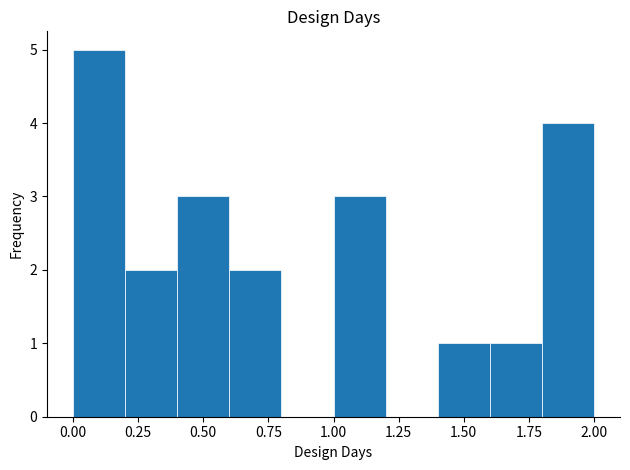

How tall is the bar that spans 1.4 to 1.6 on the x-axis? The values are not printed on the chart, so give them approximately, as read against the axis.

1